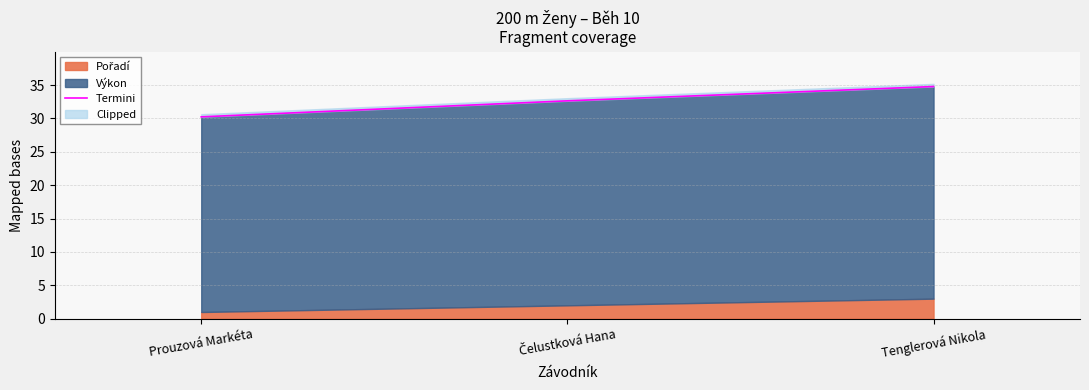

Rank the categories by value from lowest to highest.

Prouzová Markéta, Čelustková Hana, Tenglerová Nikola